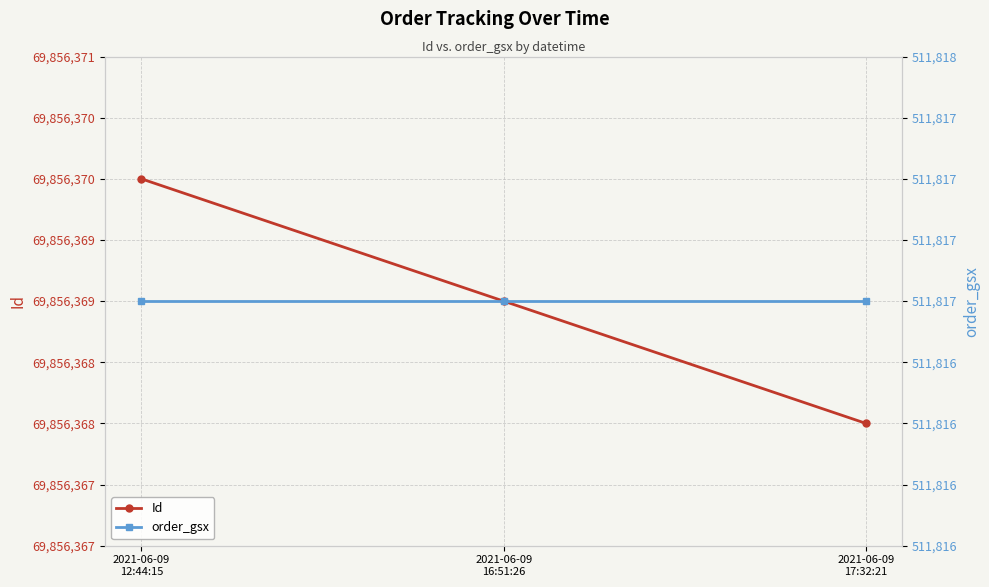

The order_gsx series shows 511817 at 2021-06-09
16:51:26. True or false?

True